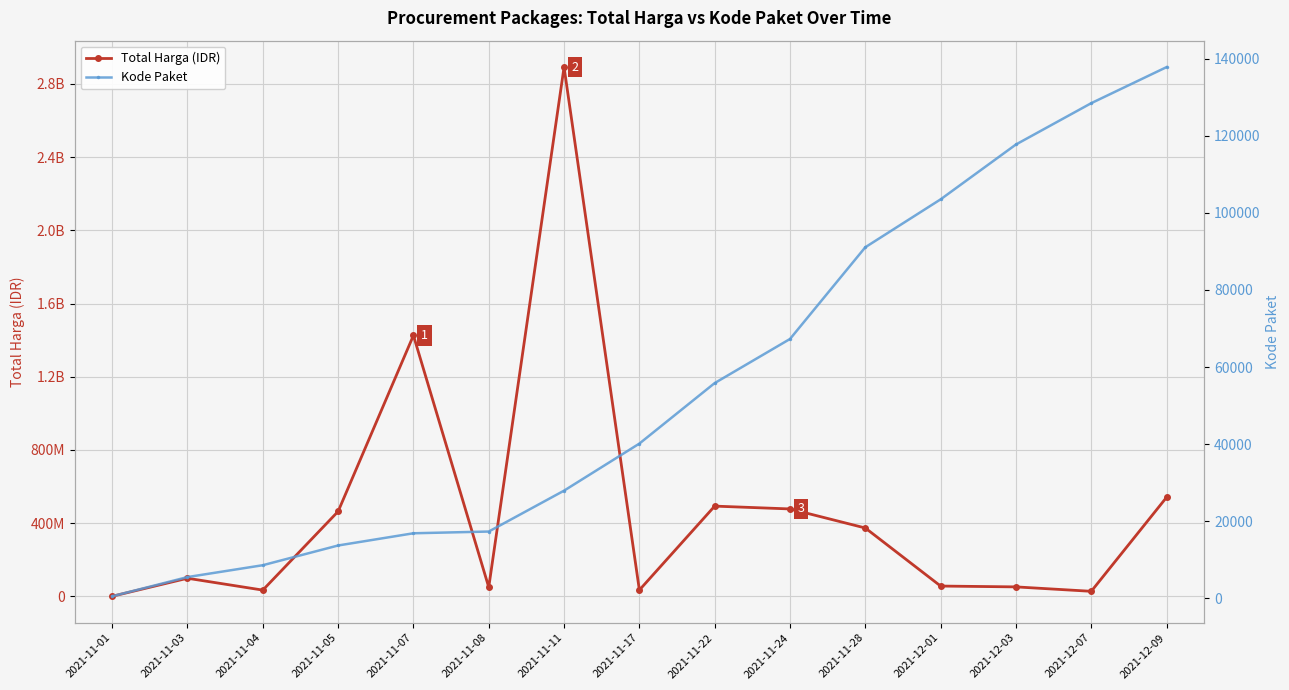

Is it true that Kode Paket equals 5638 at 2021-11-04?

False